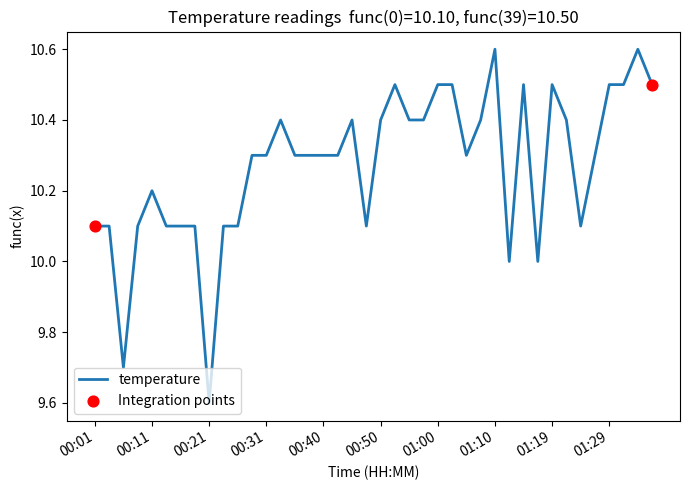

What is the minimum value shown in the chart?

9.6